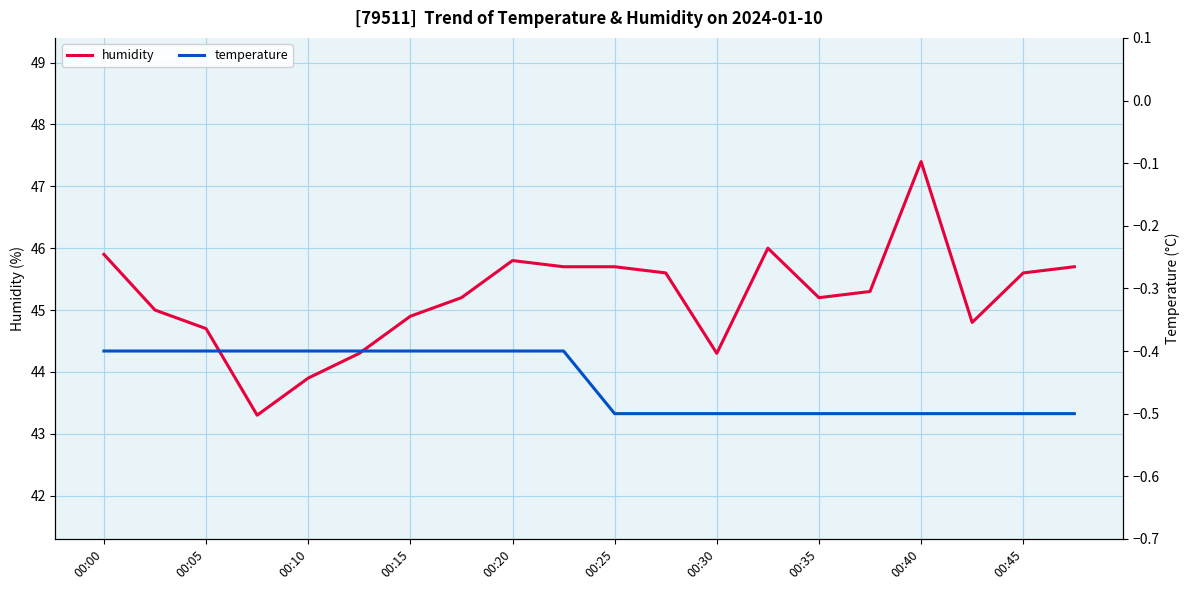

The value of humidity at 00:25 is 45.7. True or false?

True